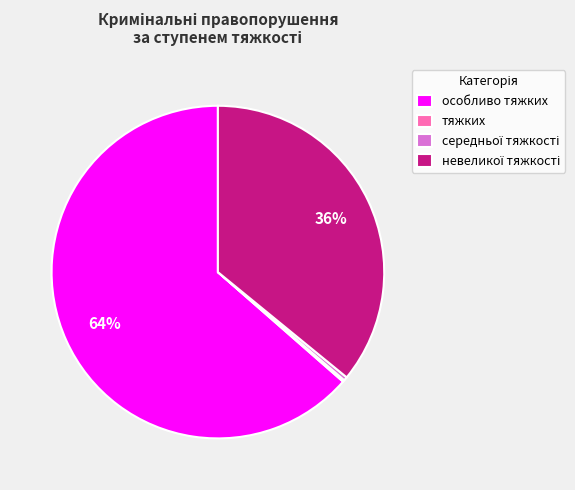

To the nearest percent, what is the average slice percentage?

25%